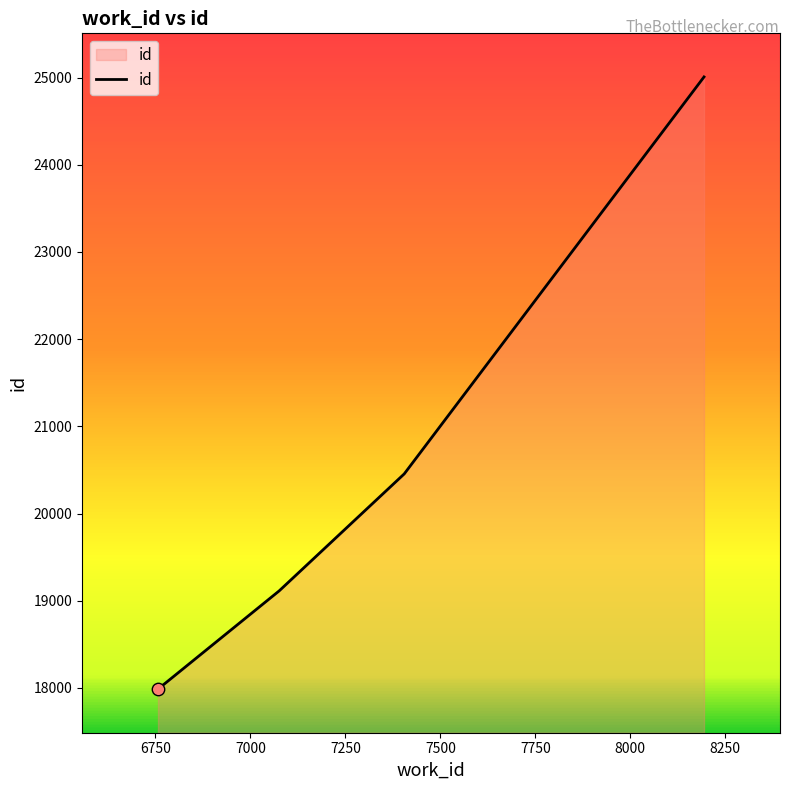

What is the greatest value displayed?

25007